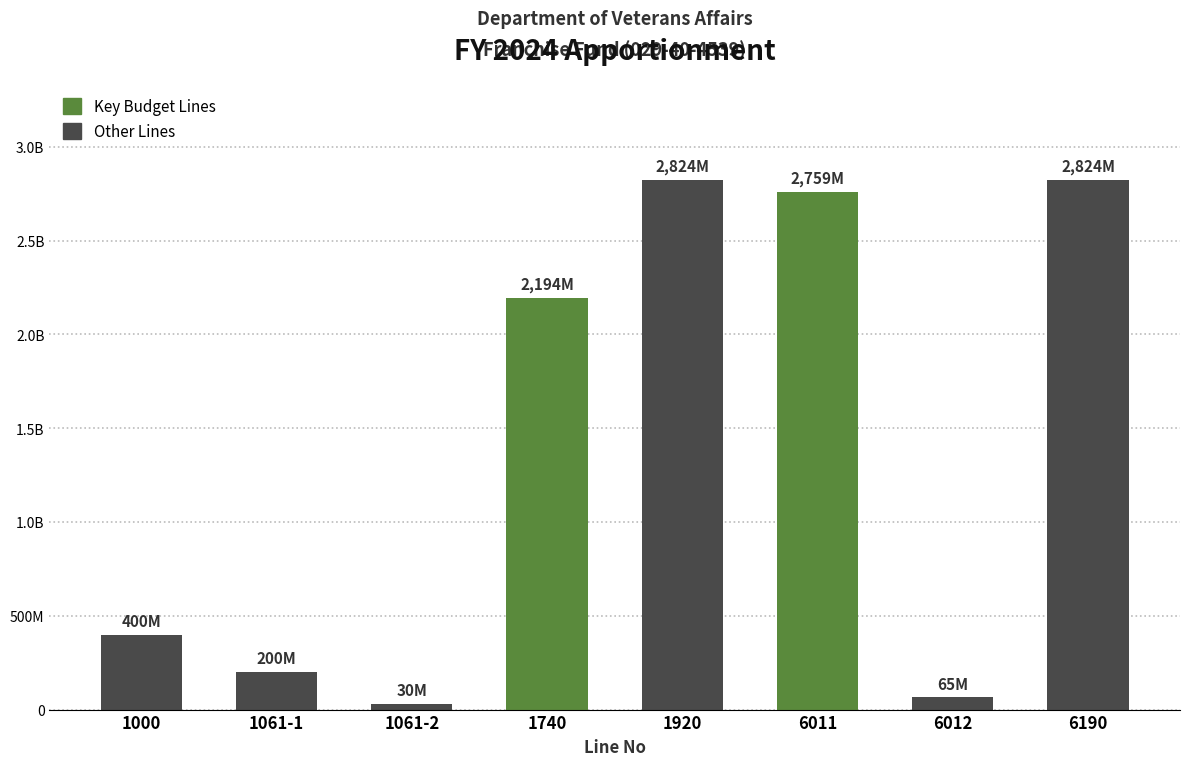

What is the label of the 2nd bar from the left?

1061-1